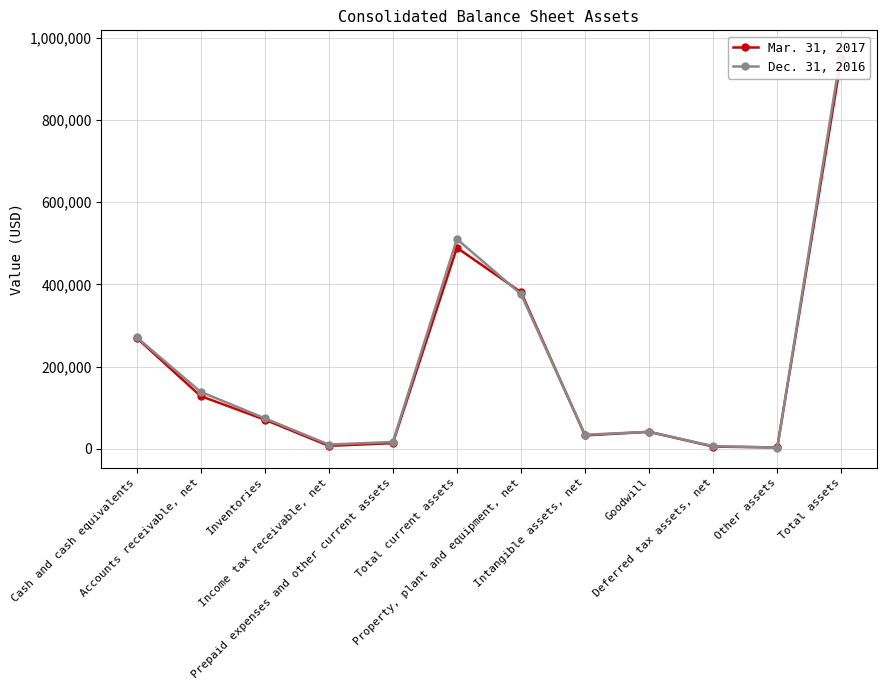

Which series has the widest spread of values?

Dec. 31, 2016